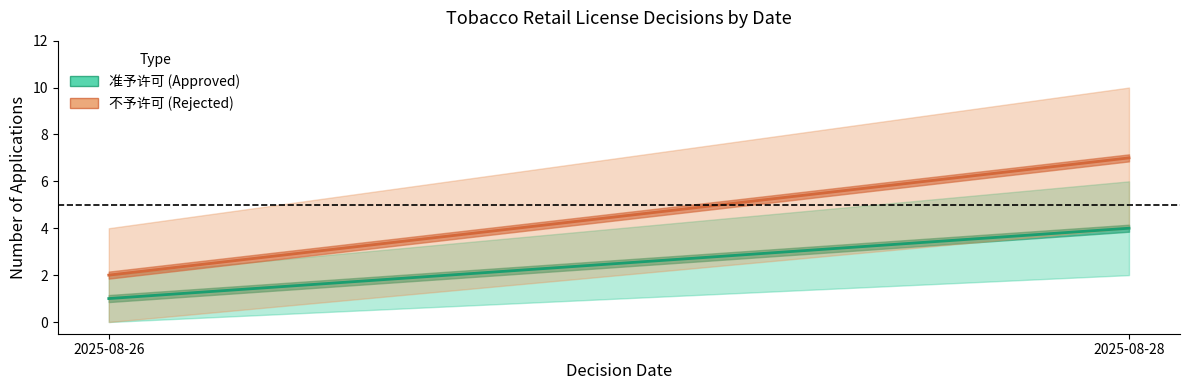

True or false: 准予许可 (Approved) has a value of 1 at 2025-08-26.

True